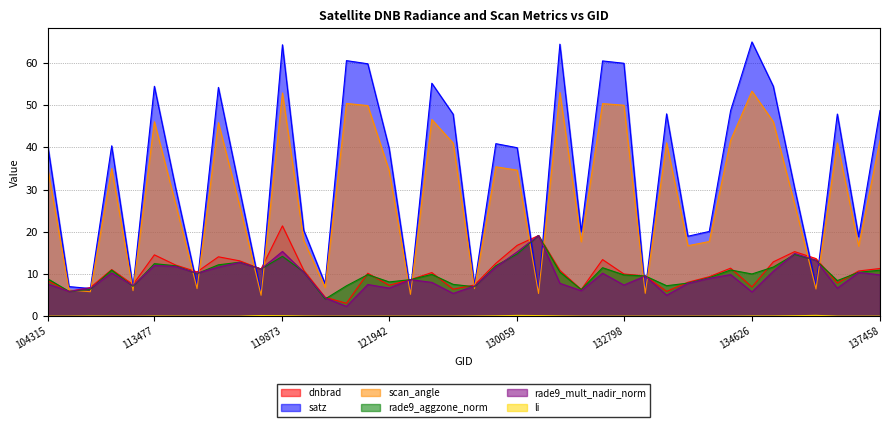

At which label does dnbrad reach its minimum?

121594